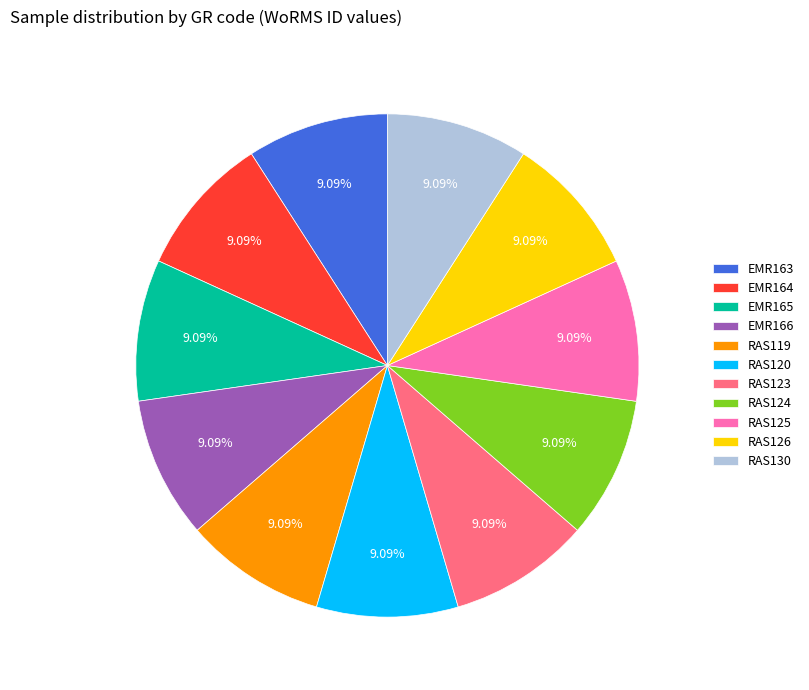

How many slices are in this pie chart?

11